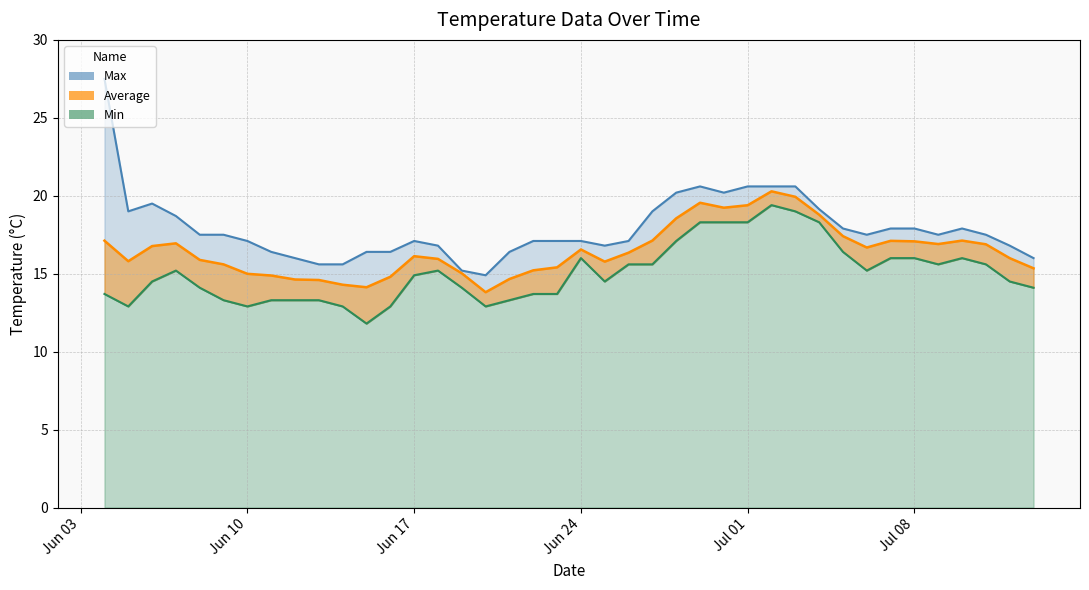

What is the difference between the second highest and minimum values in the Average series?

6.1